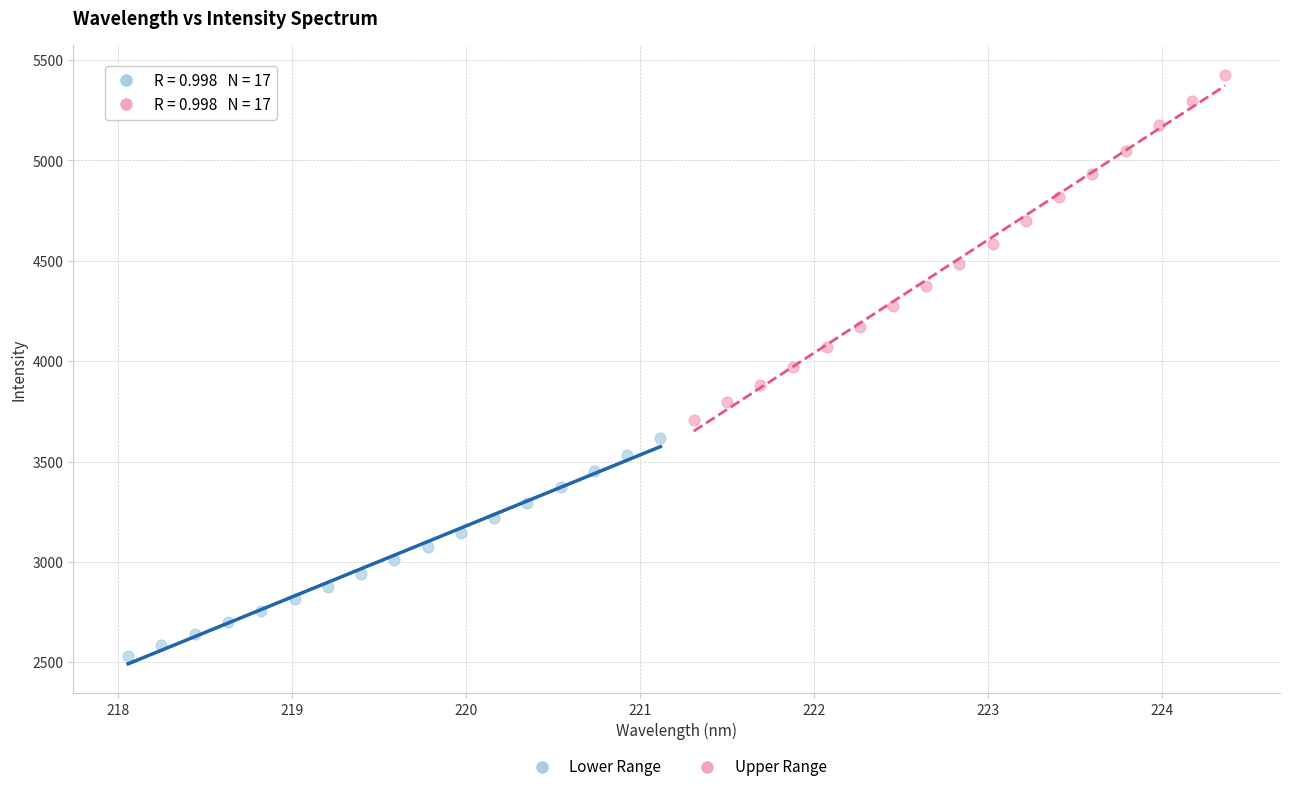

Which series reaches the maximum Y coordinate?

Upper Range